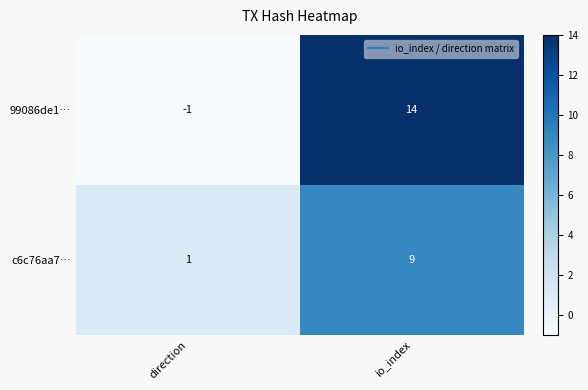

Which series has the largest range (max minus min)?

99086de1…